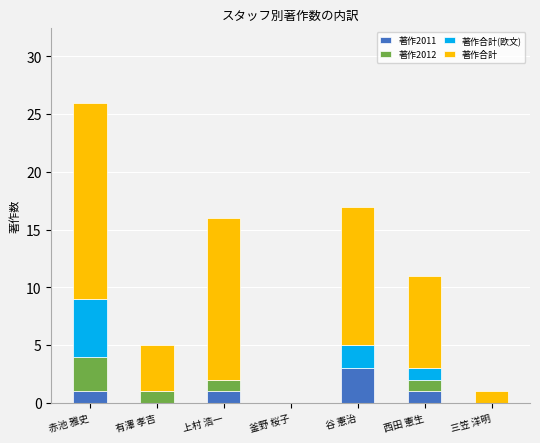

What is the highest value of the 著作2011 series?

3